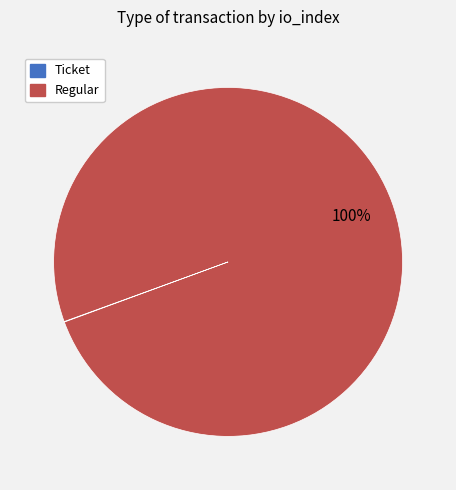

What percentage is the Regular slice, to the nearest percent?

100%